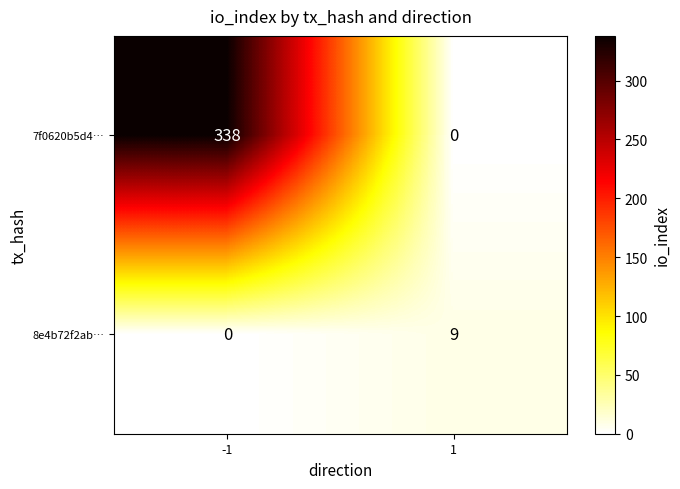

Rank the series at -1 from lowest to highest value.

8e4b72f2ab…, 7f0620b5d4…